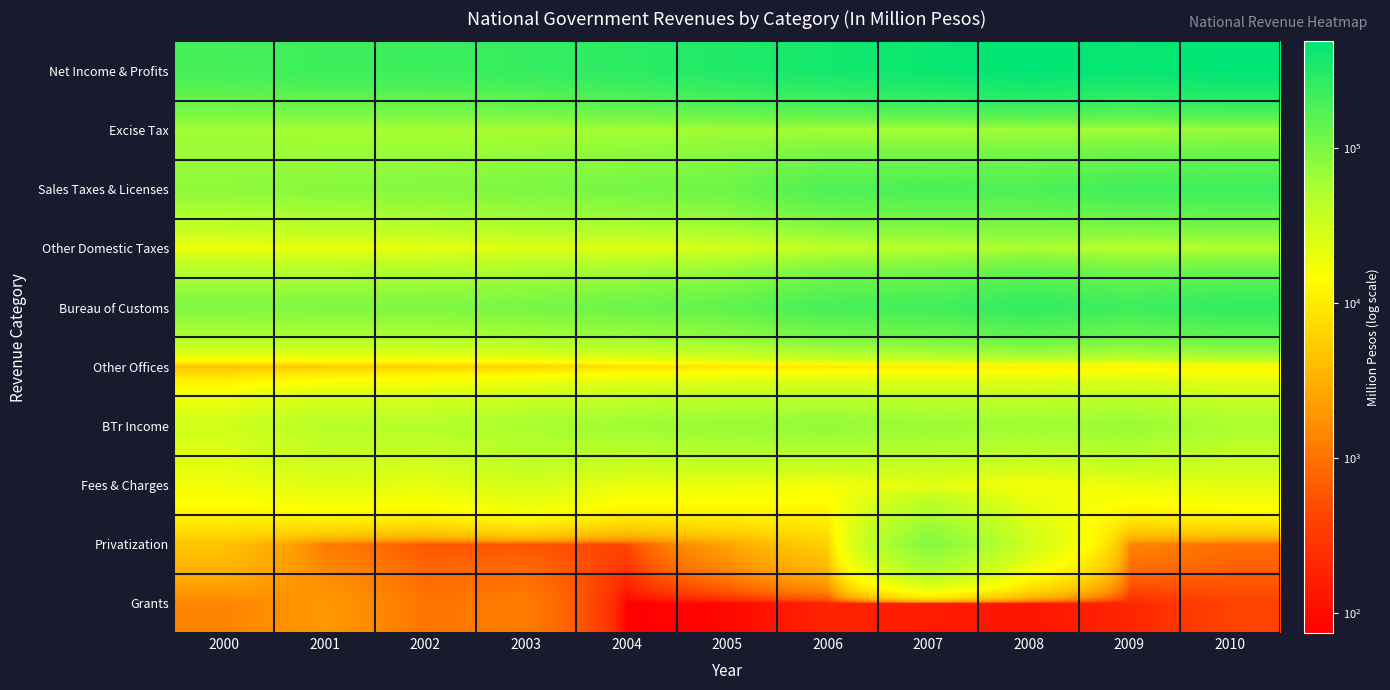

Rank the series at 2006 from highest to lowest value.

Net Income & Profits, Bureau of Customs, Sales Taxes & Licenses, BTr Income, Excise Tax, Other Domestic Taxes, Fees & Charges, Other Offices, Privatization, Grants